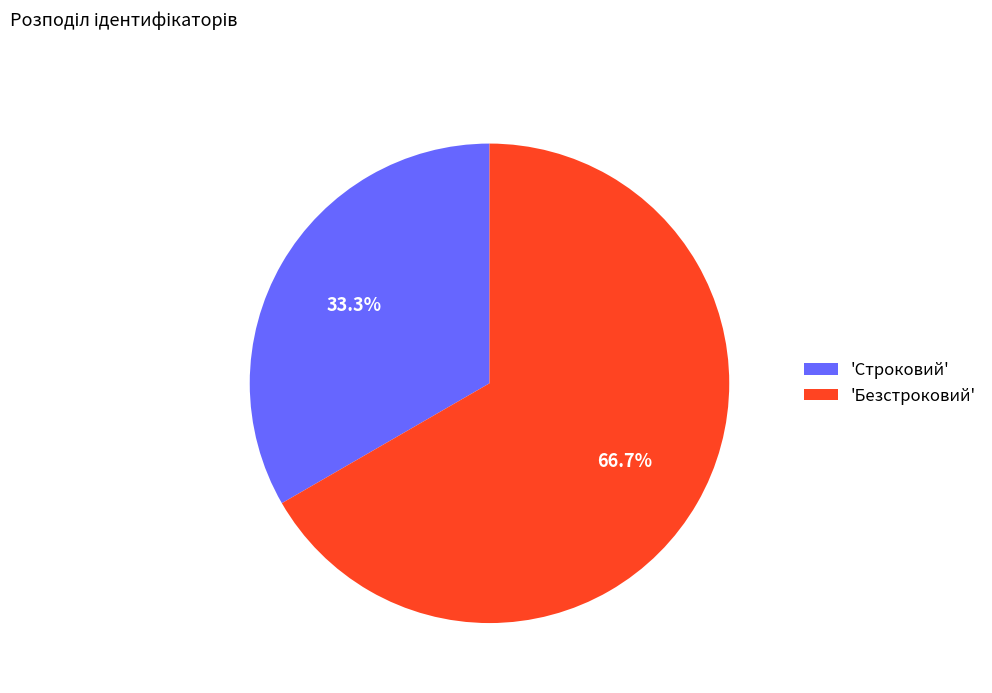

Is 'Строковий' the majority of the pie?

No